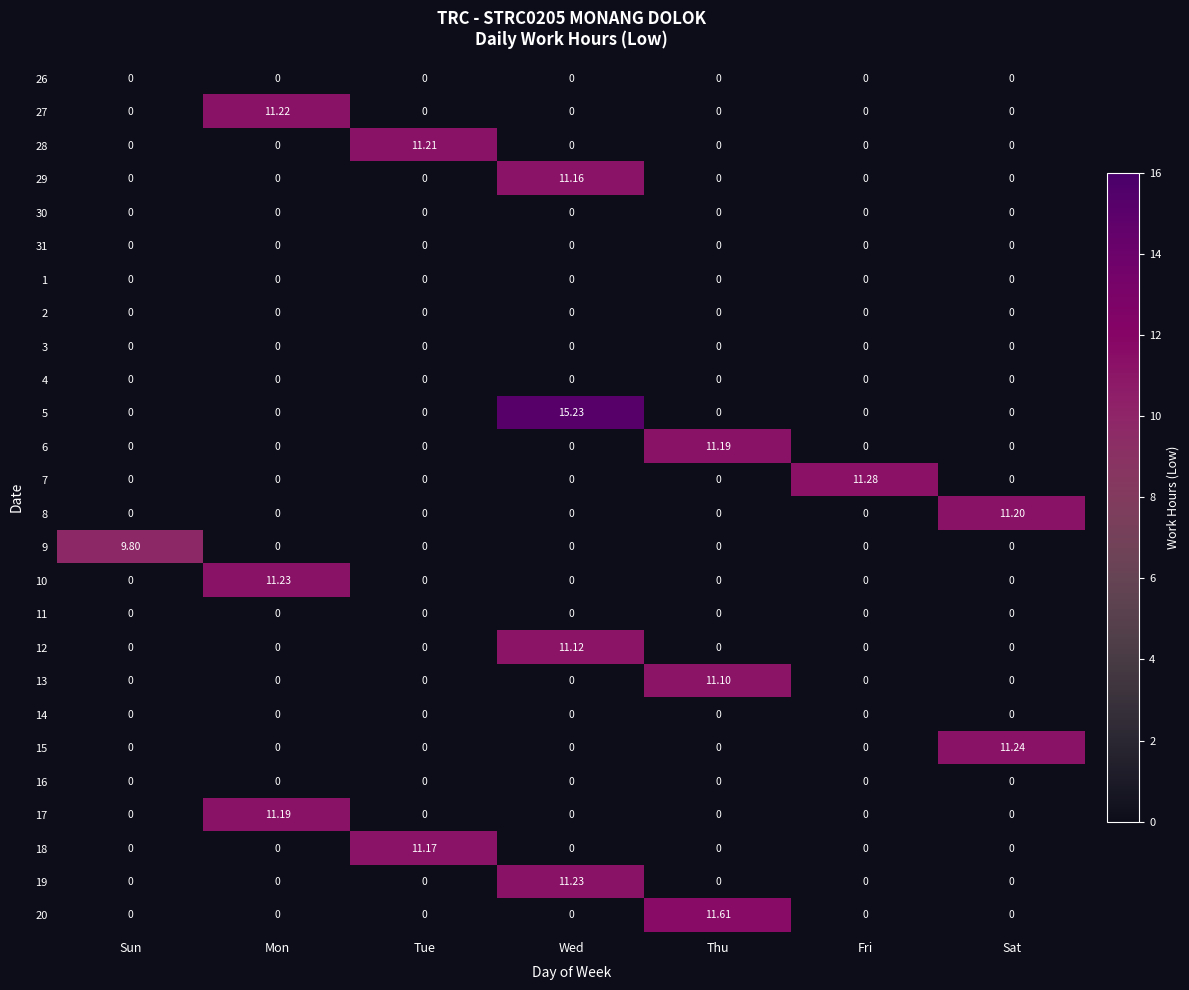

At which category is the sum across all series the highest?

Wed